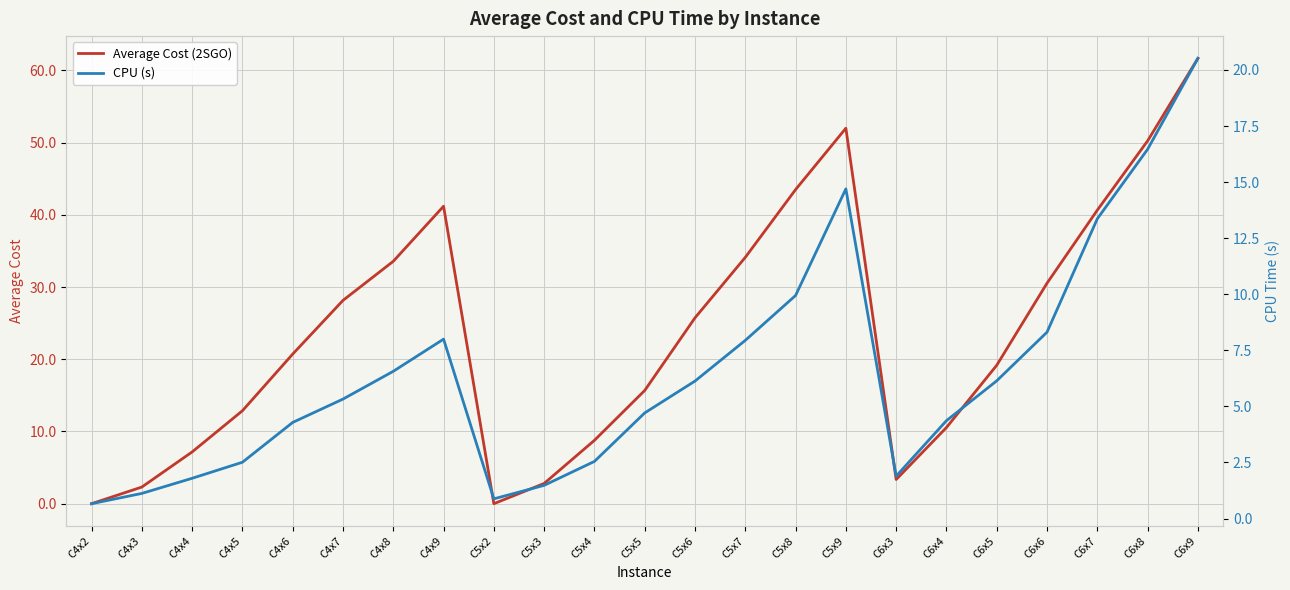

At which label does CPU (s) reach its minimum?

C4x2